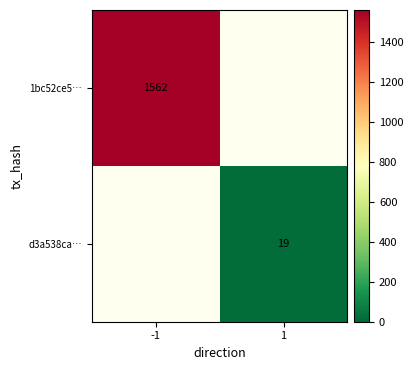

At how many categories does at least one series exceed 947?

1